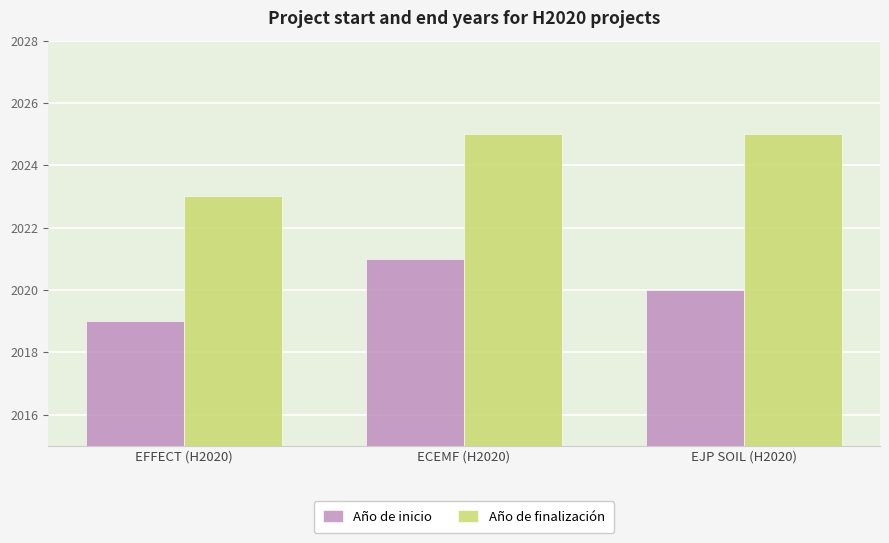

Read the Año de inicio value at EFFECT (H2020).

2019